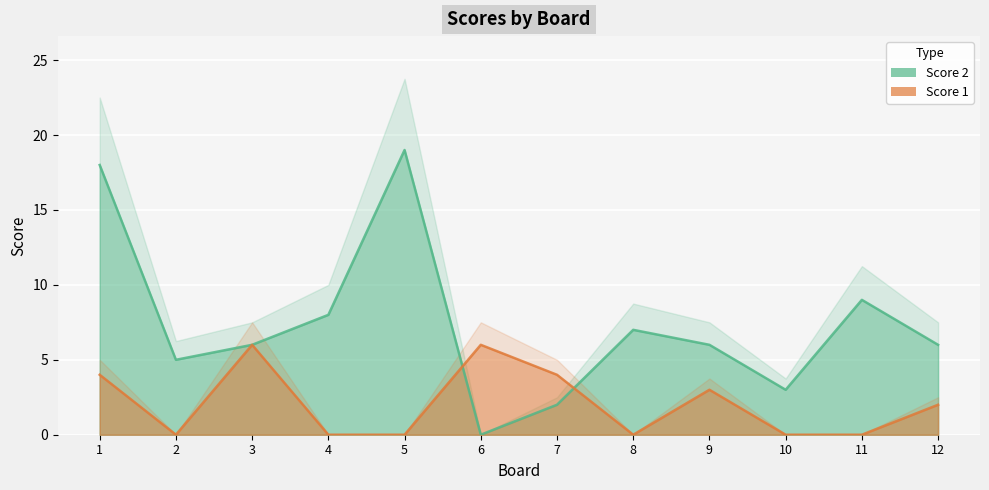

At how many categories does at least one series exceed 7?

4